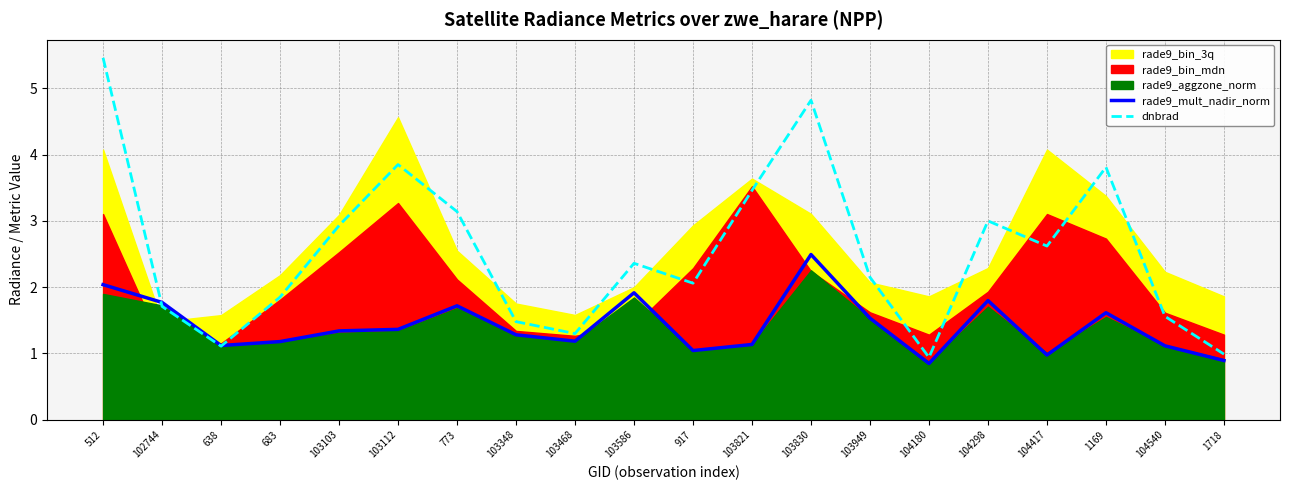

What is the difference between the maximum and minimum values in the rade9_mult_nadir_norm series?

1.6